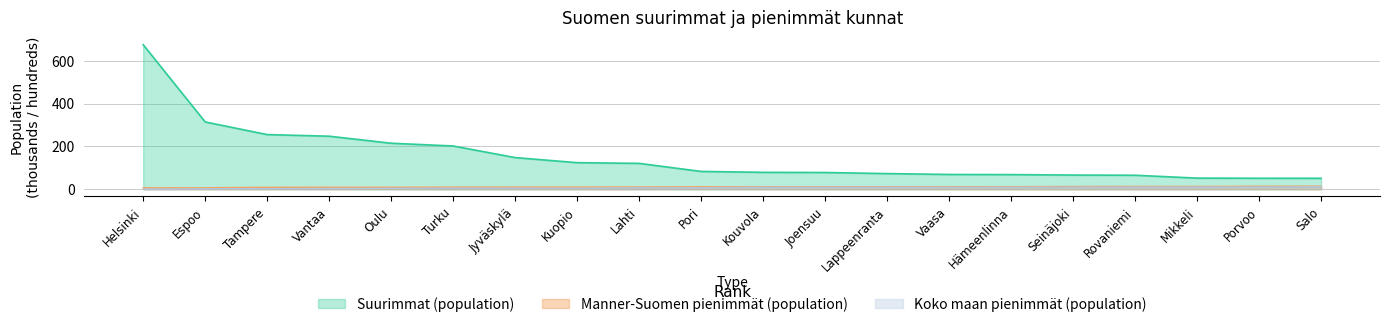

Which has a higher value, Tampere or Vaasa?

Tampere